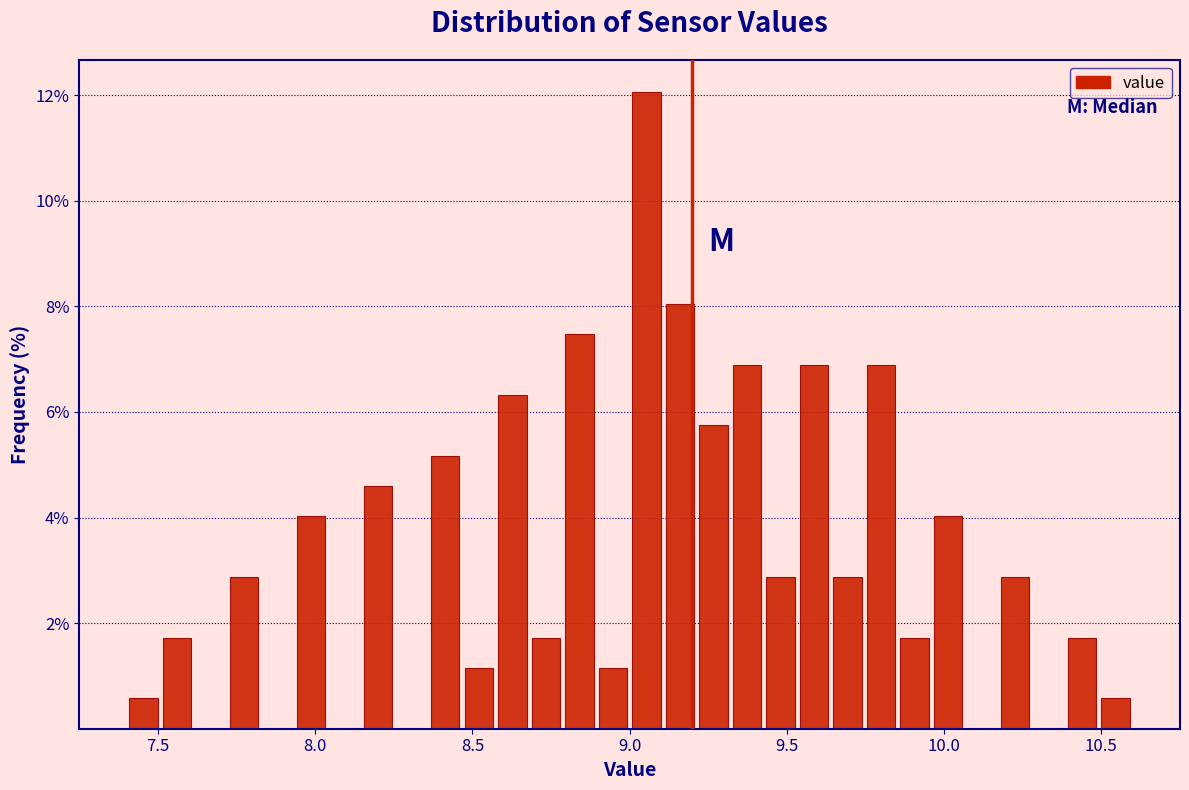

Read against the x-axis, roughly where is the centre of the tallest bar?

9.05